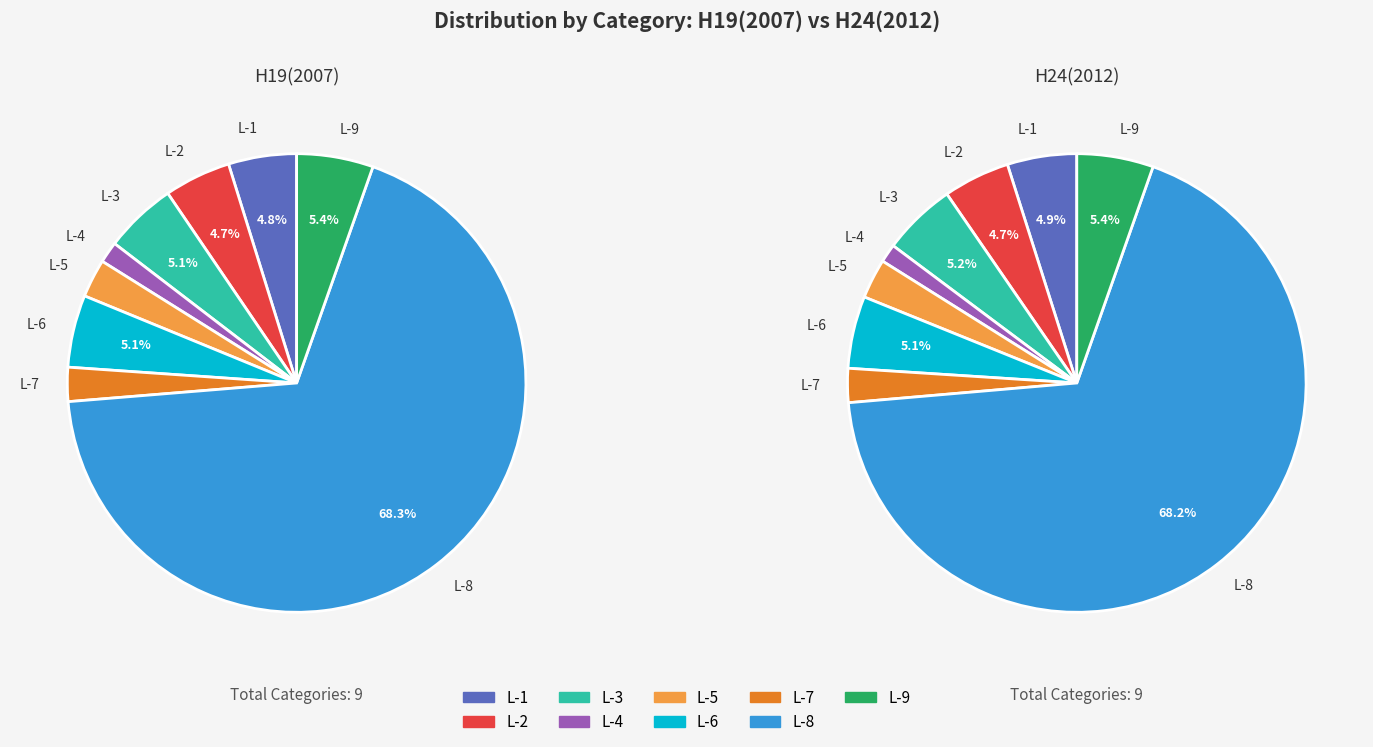

Combined, what portion of the pie is L-9 and L-3?

10.5%